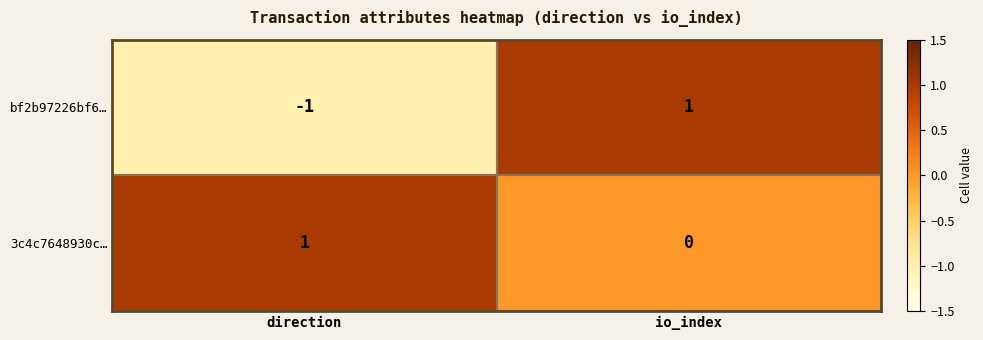

Is it true that 3c4c7648930c… equals 0 at io_index?

True